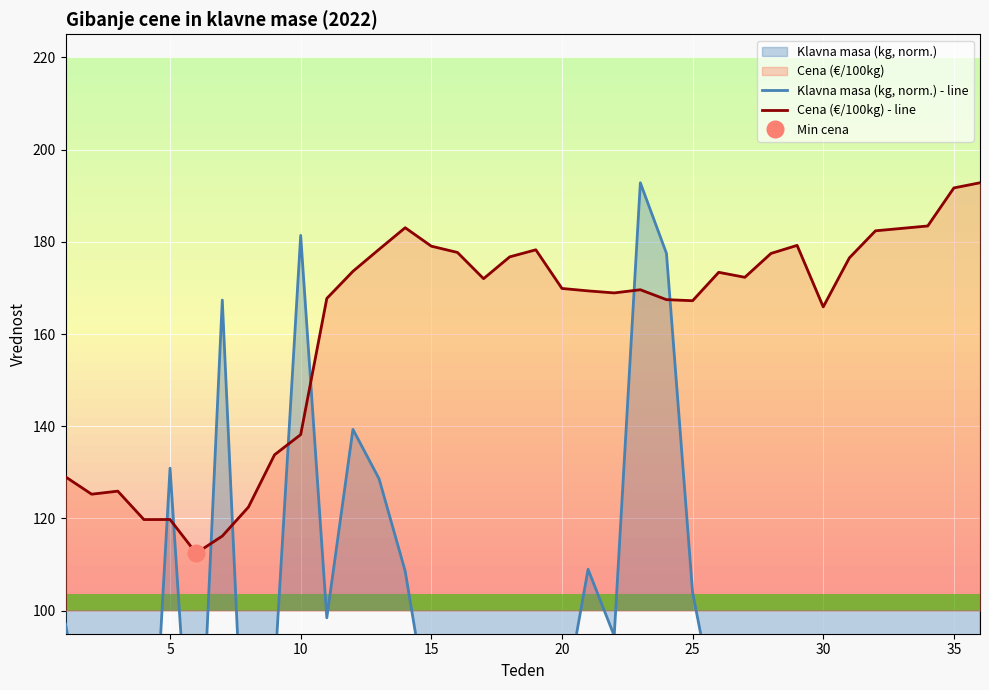

What is the maximum value for Cena (€/100kg) - line?

192.8